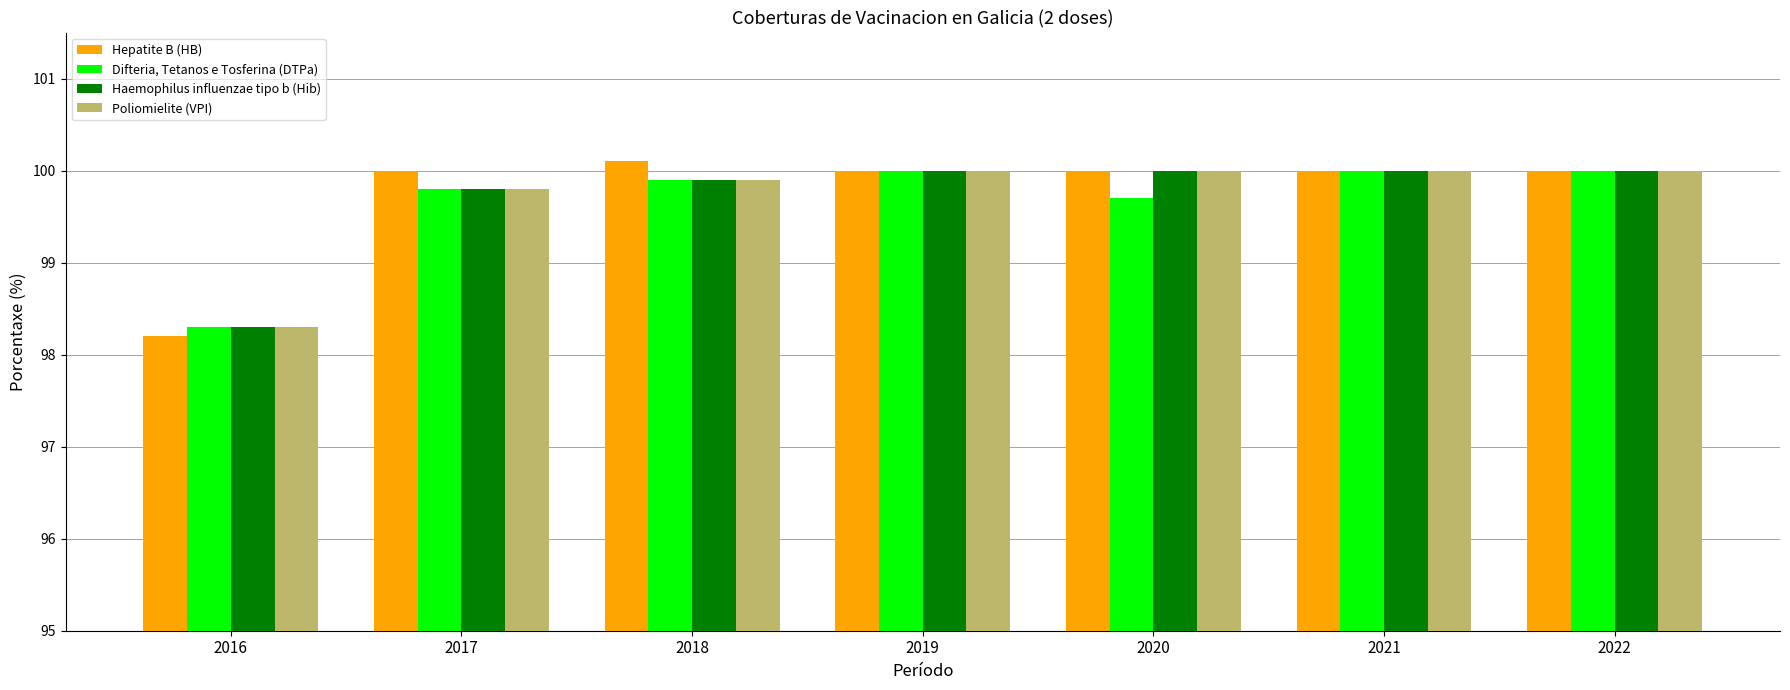

The Hepatite B (HB) series shows 26.1 at 2018. True or false?

False